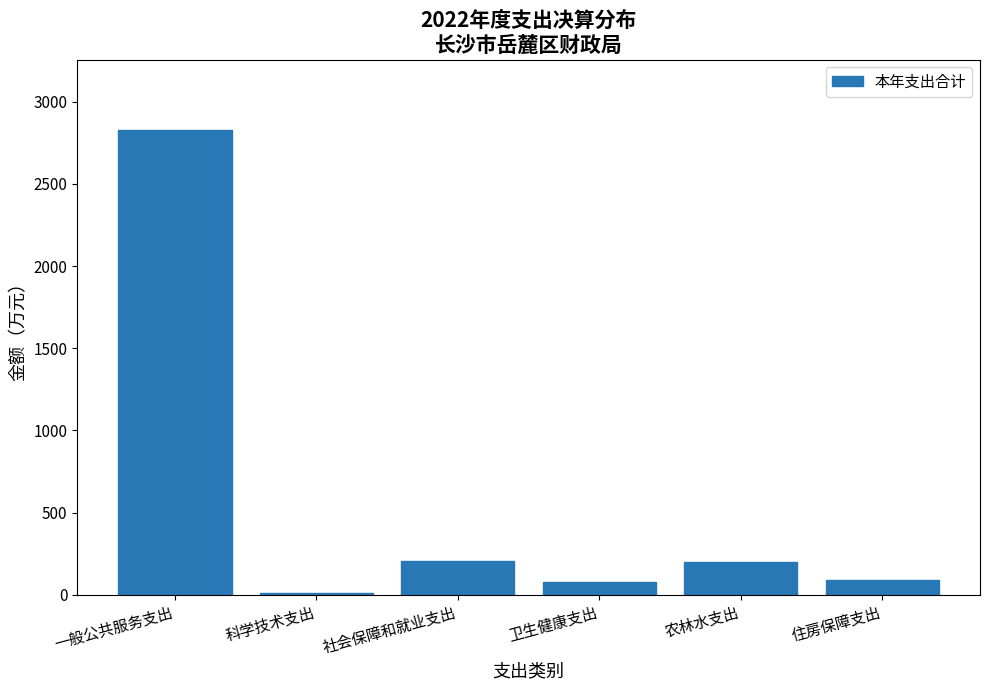

True or false: the data shows 200.0 at 农林水支出.

True